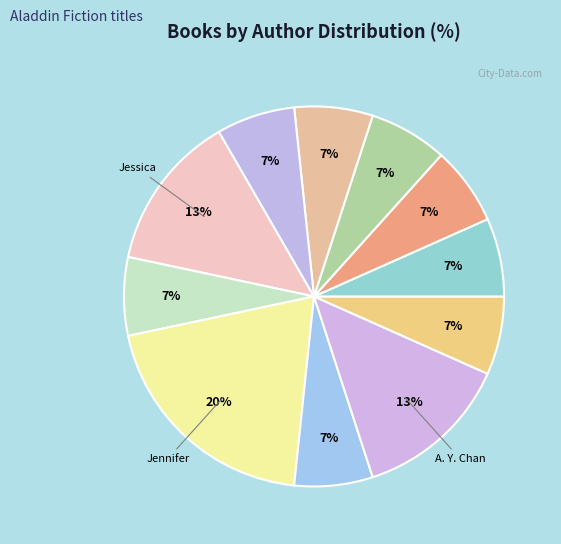

How many slices are in this pie chart?

11